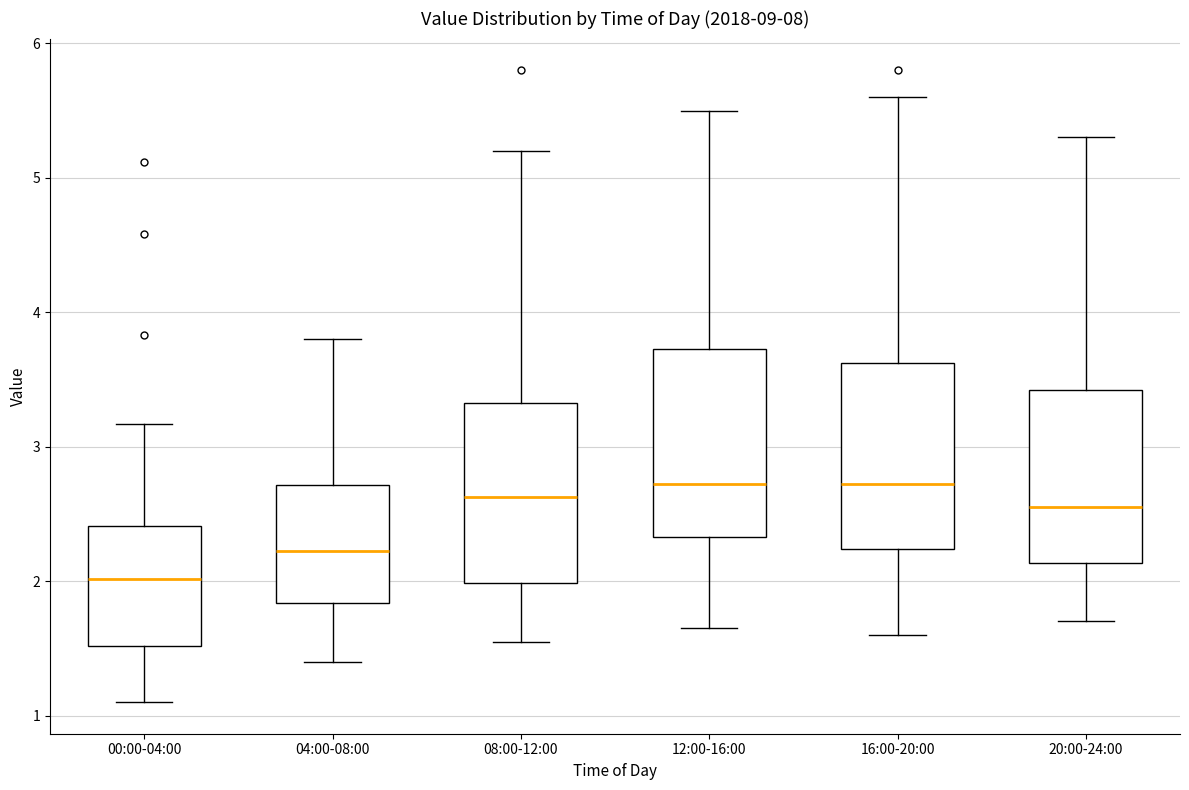

Reading left to right, read every box against the y-axis: the position of its median line, the range the box covers, and the ends of its whiskers. The values are not printed on the chart, so give them approximately, as read against the axis.

00:00-04:00: median 2.0, box 1.5 to 2.4, whiskers 1.1 to 3.2
04:00-08:00: median 2.2, box 1.8 to 2.7, whiskers 1.4 to 3.8
08:00-12:00: median 2.6, box 2.0 to 3.3, whiskers 1.6 to 5.2
12:00-16:00: median 2.7, box 2.3 to 3.7, whiskers 1.7 to 5.5
16:00-20:00: median 2.7, box 2.2 to 3.6, whiskers 1.6 to 5.6
20:00-24:00: median 2.6, box 2.1 to 3.4, whiskers 1.7 to 5.3